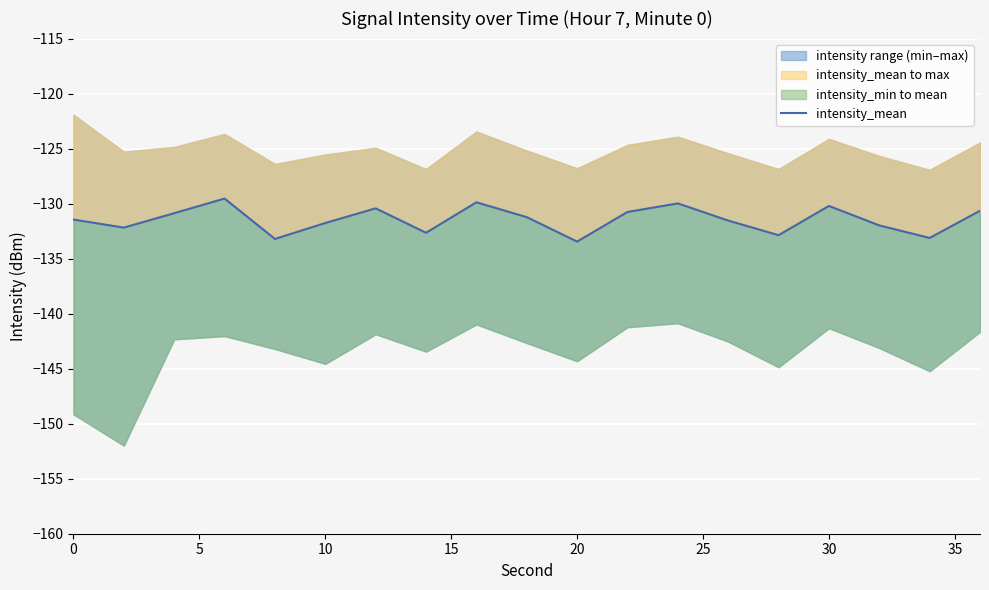

Count the number of values greater than -131.

8